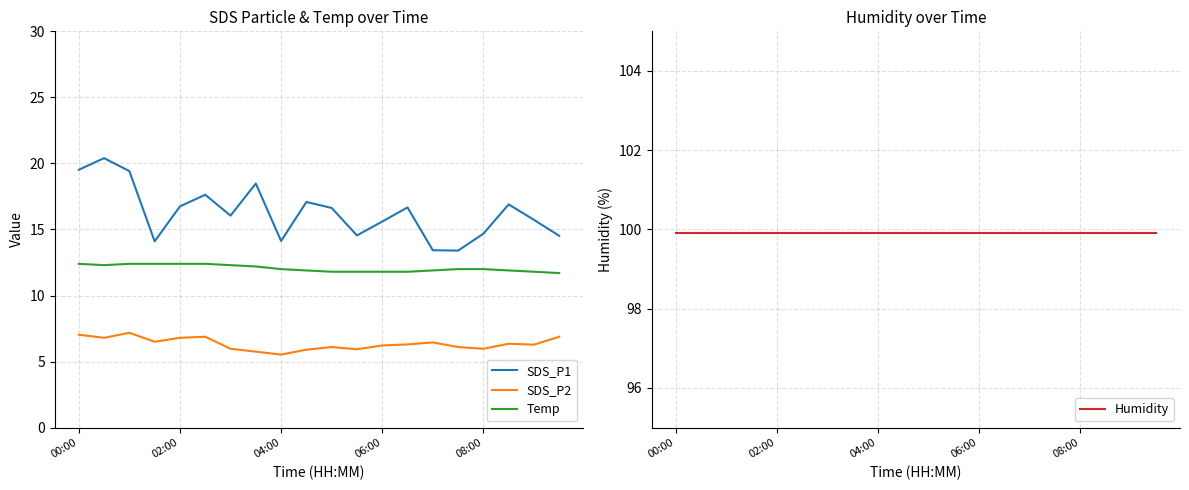

The SDS_P1 series shows 15.7 at 18. True or false?

True